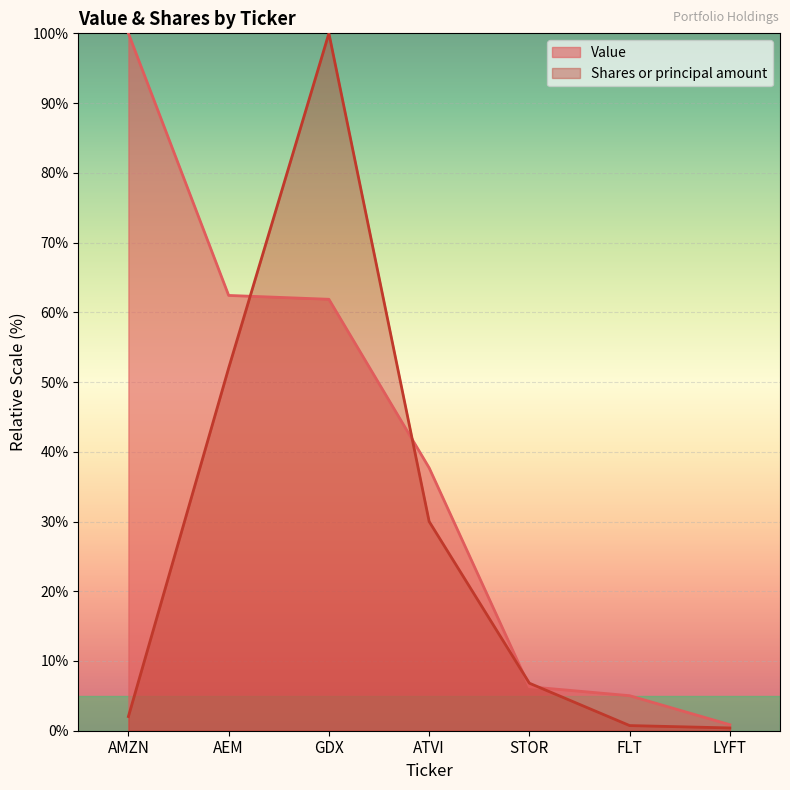

What are all the series names shown in the legend?

Value, Shares or principal amount